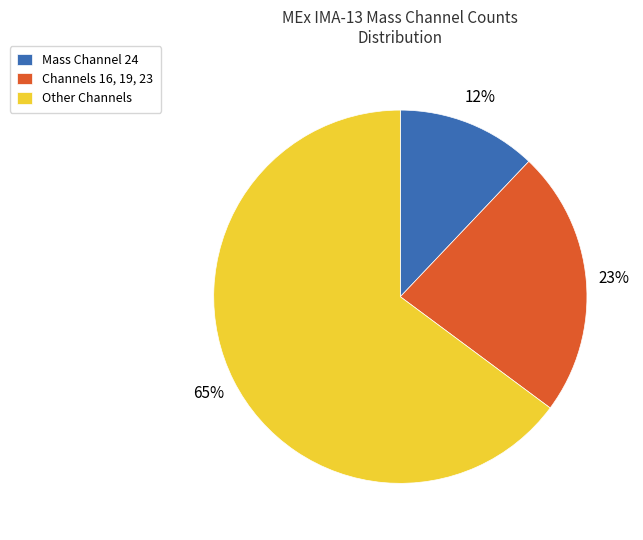

Approximately how many times larger is the value at Channels 16, 19, 23 compared to Mass Channel 24?

1.9